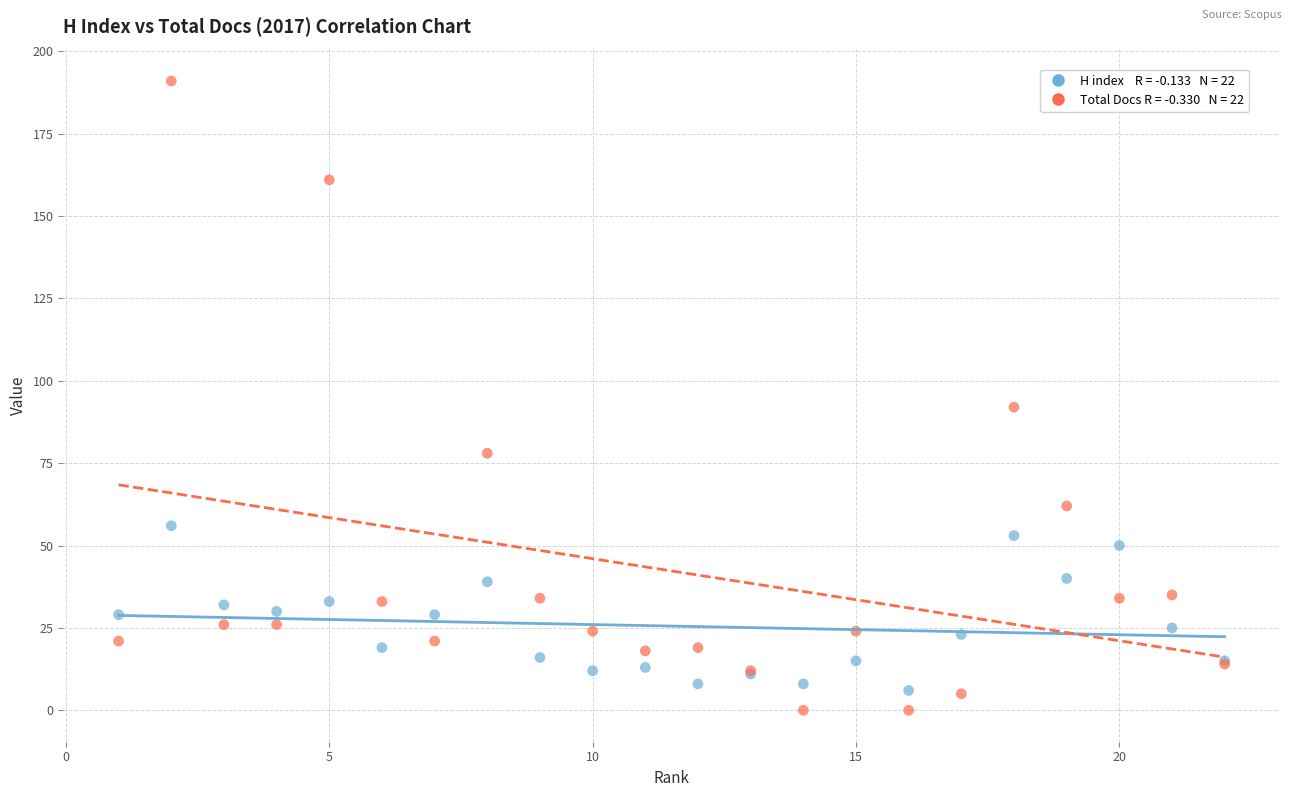

Across all series, what Y value is closest to 95?

92